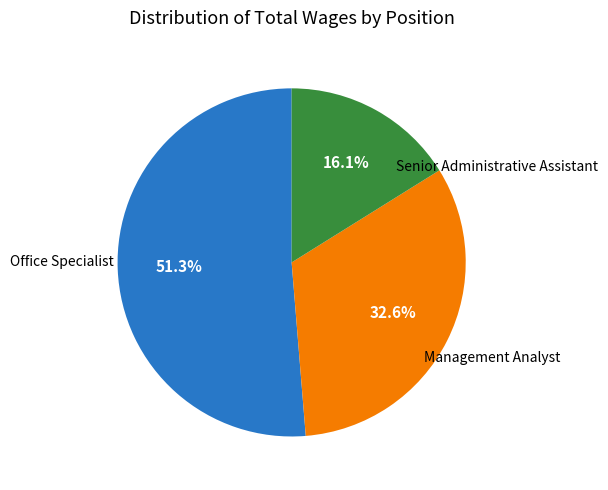

To the nearest percent, what percentage of the pie is Senior Administrative Assistant?

51%